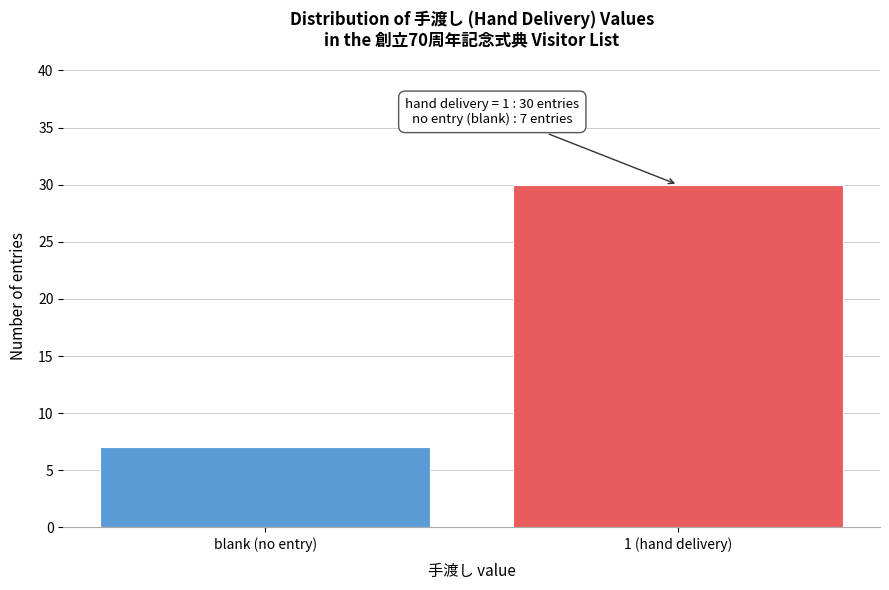

Reading left to right, transcribe all the data shown in this chart.

blank (no entry)=7	1 (hand delivery)=30